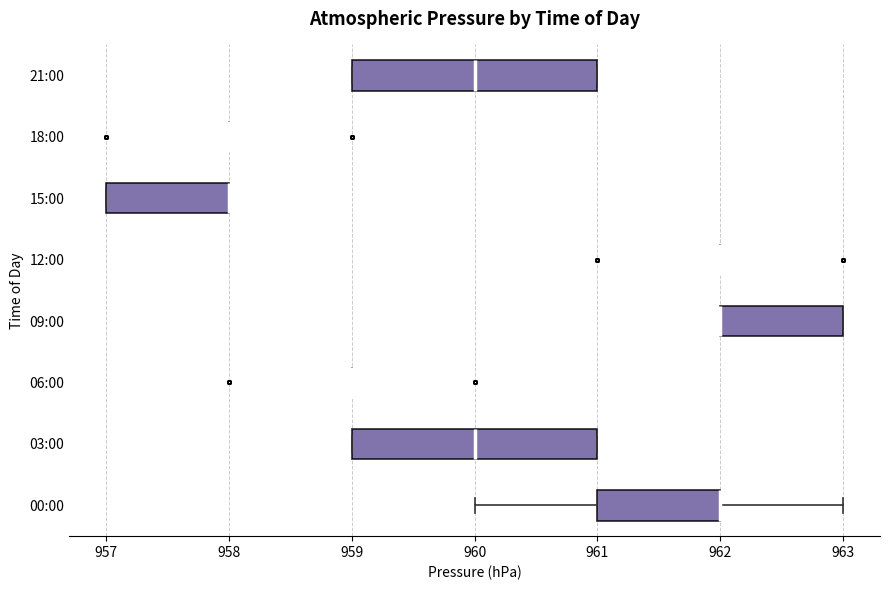

Where does the right whisker of the box for 00:00 end on the x-axis? The values are not printed on the chart, so give them approximately, as read against the axis.

963